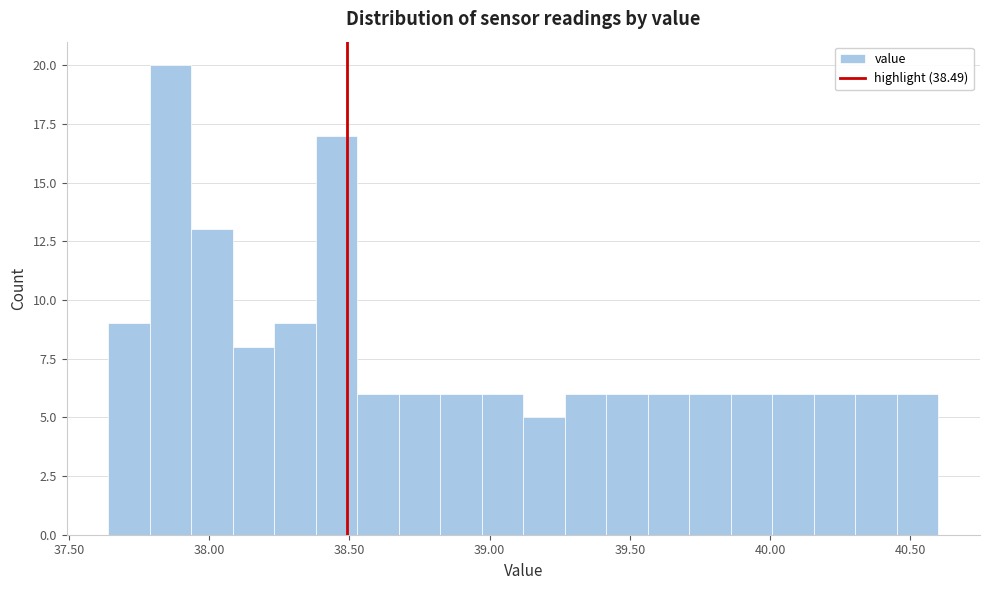

Read against the x-axis, roughly where is the centre of the tallest bar?

37.85